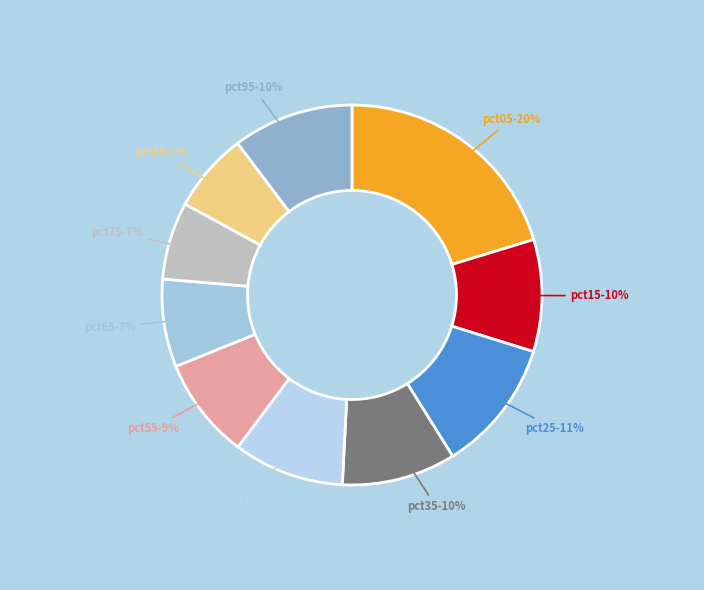

Between pct35 and pct25, which is larger?

pct25